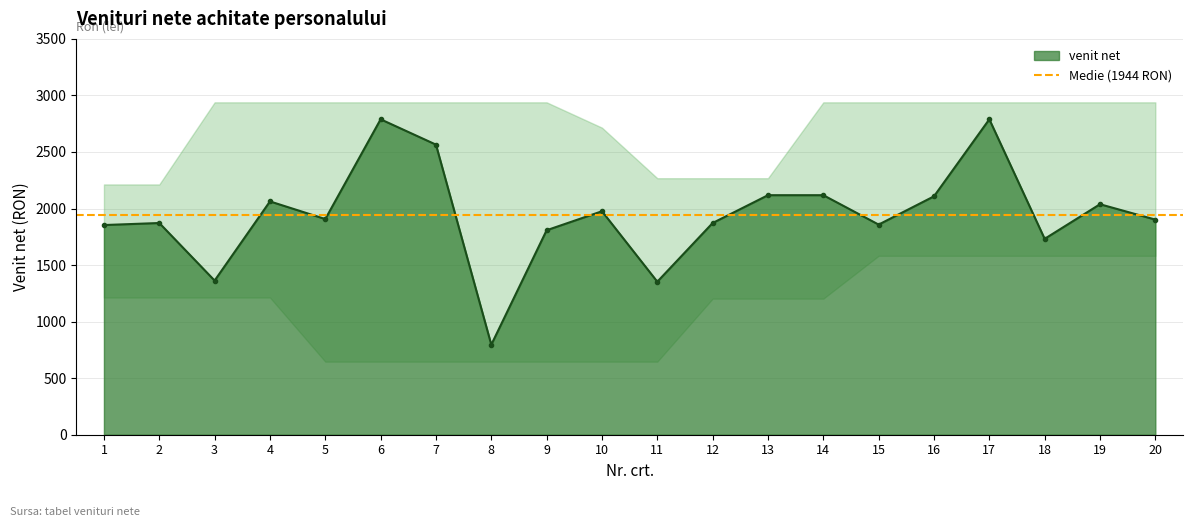

What is the difference between the values at 17 and 3?

1426